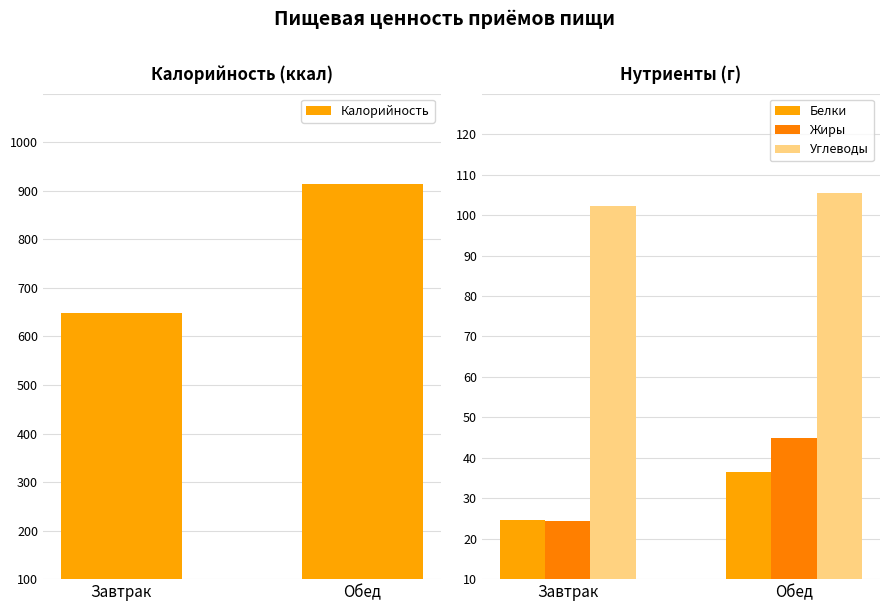

How many bars are there in total?

8